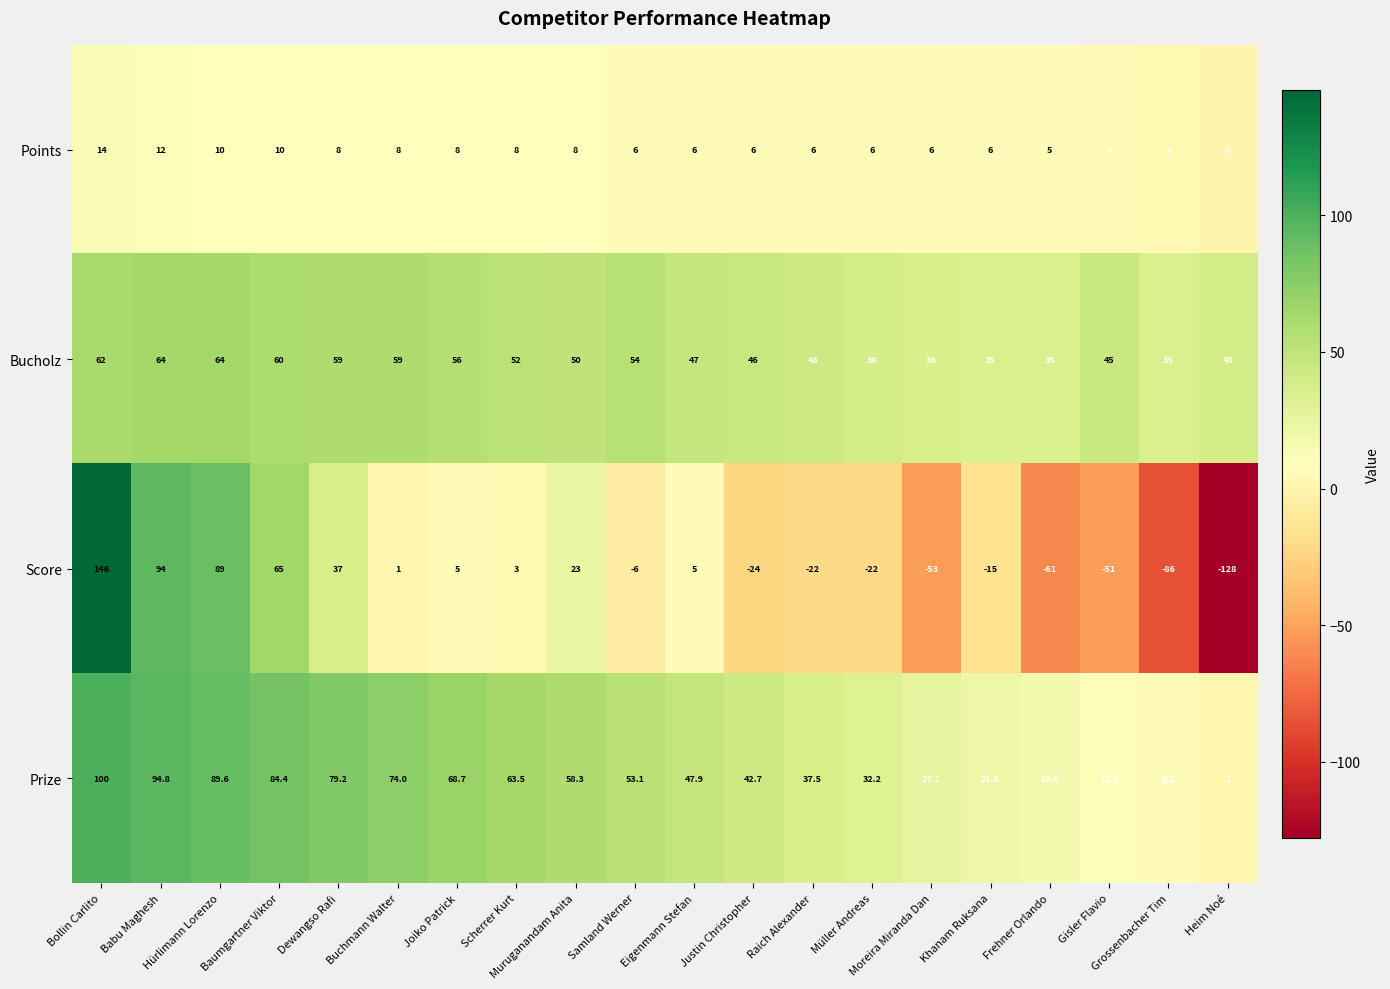

What is the lowest value of the Bucholz series?

35.0